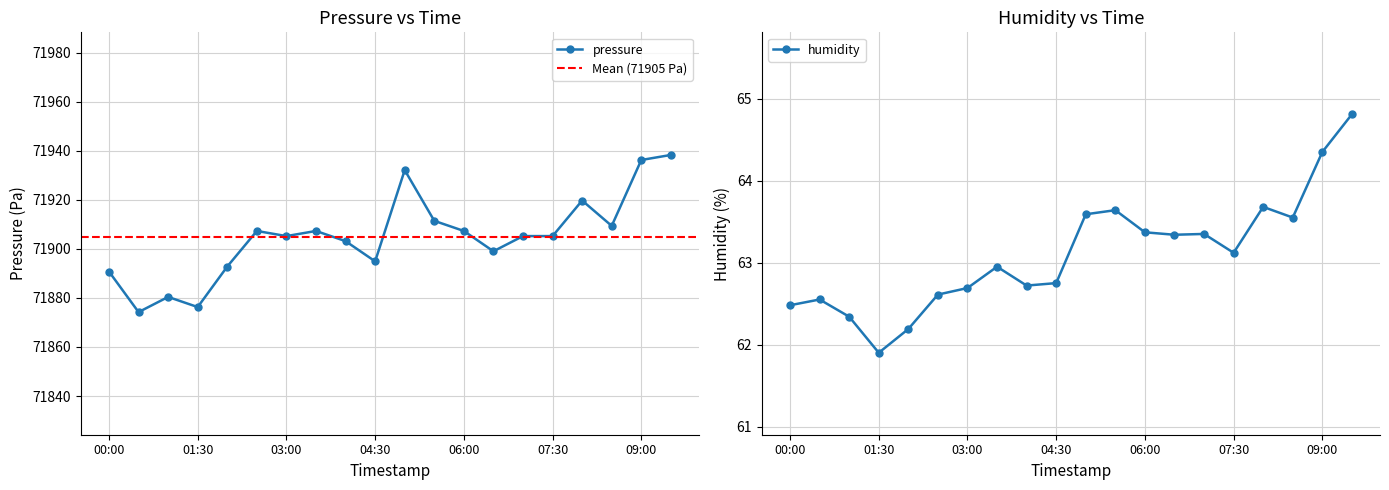

At which category does pressure reach its first local valley?

00:30